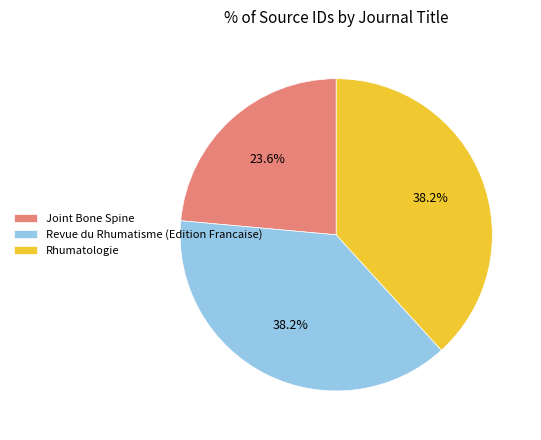

What portion of the pie excludes Revue du Rhumatisme (Edition Francaise)?

61.8%